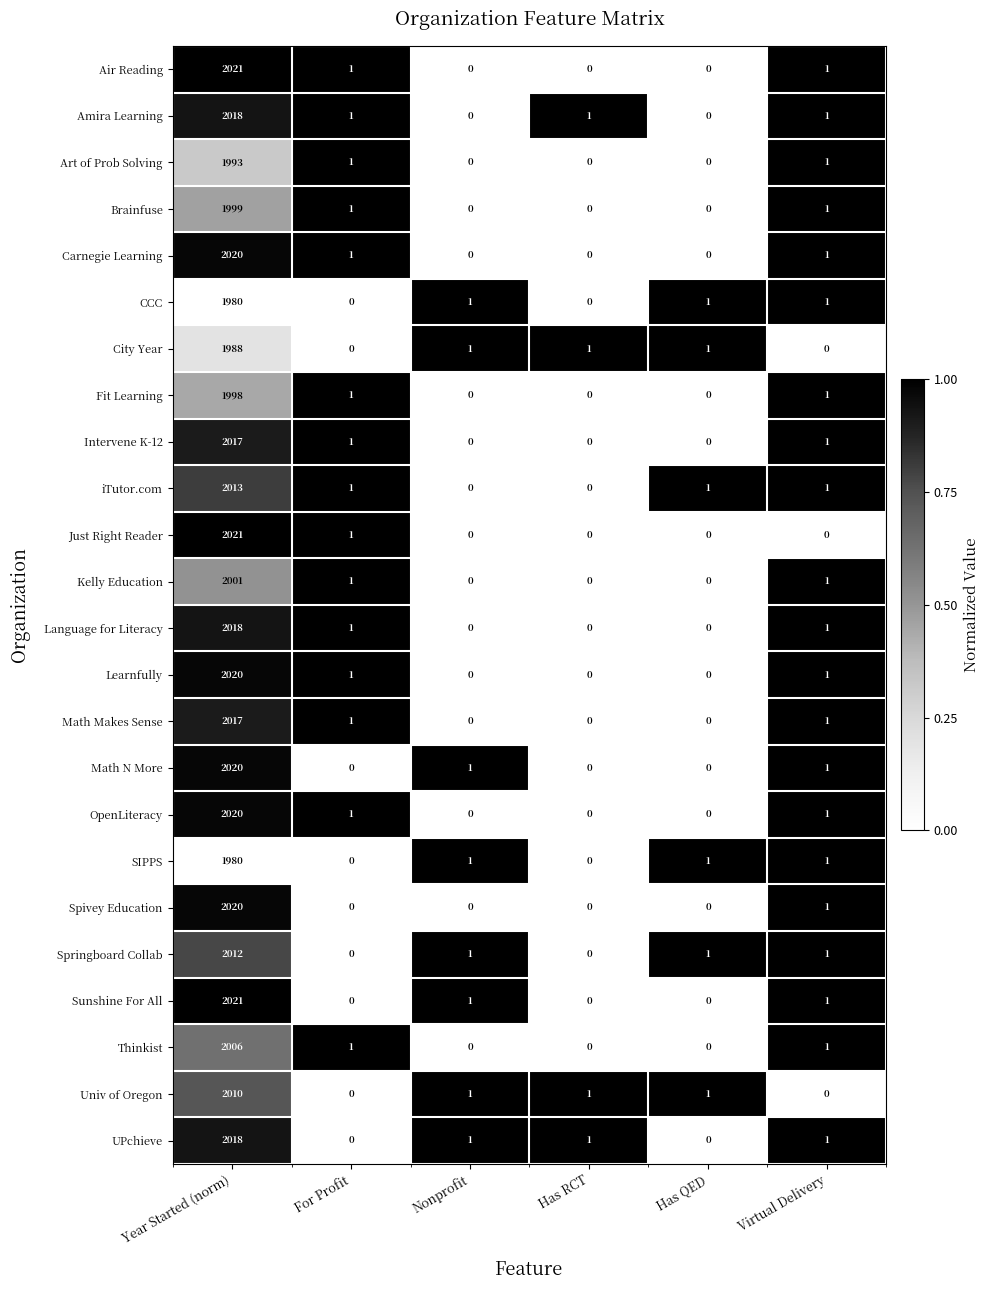

What is the highest value of the Math Makes Sense series?

2017